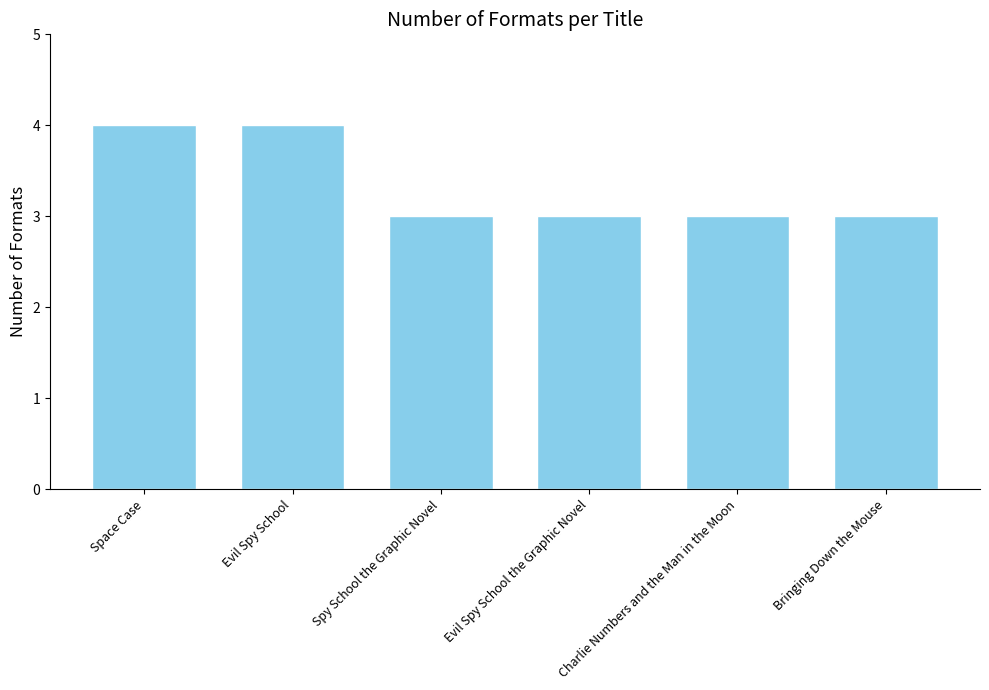

What is the approximate value at Spy School the Graphic Novel?

3